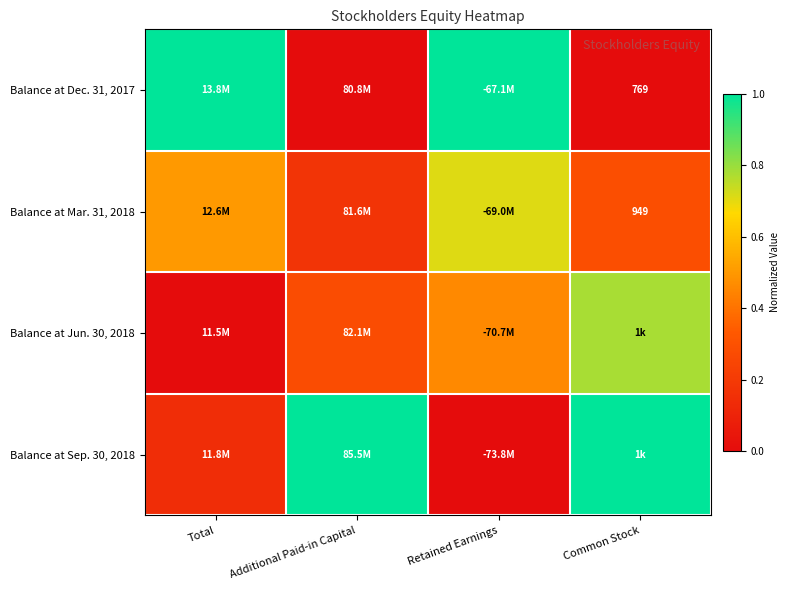

Count the number of categories in the chart.

4